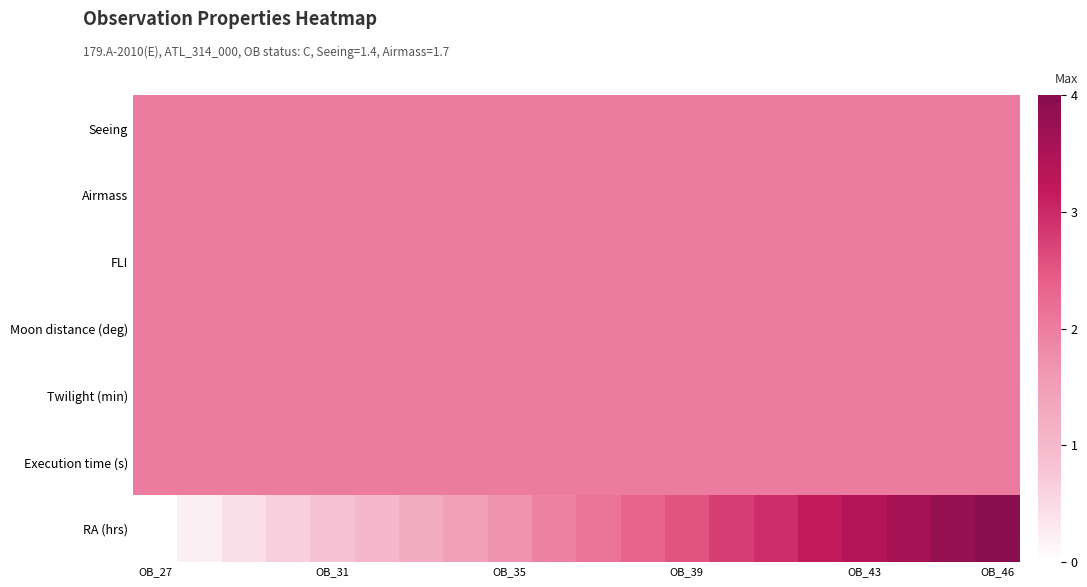

Reading left to right, transcribe all the data shown in this chart.

Seeing: 2.0	2.0	2.0	2.0	2.0	2.0	2.0	2.0	2.0	2.0	2.0	2.0	2.0	2.0	2.0	2.0	2.0	2.0	2.0	2.0
Airmass: 2.0	2.0	2.0	2.0	2.0	2.0	2.0	2.0	2.0	2.0	2.0	2.0	2.0	2.0	2.0	2.0	2.0	2.0	2.0	2.0
FLI: 2.0	2.0	2.0	2.0	2.0	2.0	2.0	2.0	2.0	2.0	2.0	2.0	2.0	2.0	2.0	2.0	2.0	2.0	2.0	2.0
Moon distance (deg): 2.0	2.0	2.0	2.0	2.0	2.0	2.0	2.0	2.0	2.0	2.0	2.0	2.0	2.0	2.0	2.0	2.0	2.0	2.0	2.0
Twilight (min): 2.0	2.0	2.0	2.0	2.0	2.0	2.0	2.0	2.0	2.0	2.0	2.0	2.0	2.0	2.0	2.0	2.0	2.0	2.0	2.0
Execution time (s): 2.0	2.0	2.0	2.0	2.0	2.0	2.0	2.0	2.0	2.0	2.0	2.0	2.0	2.0	2.0	2.0	2.0	2.0	2.0	2.0
RA (hrs): 0.0	0.2	0.4	0.6	0.8	1.1	1.3	1.5	1.7	1.9	2.1	2.3	2.5	2.8	3.0	3.2	3.4	3.6	3.8	4.0